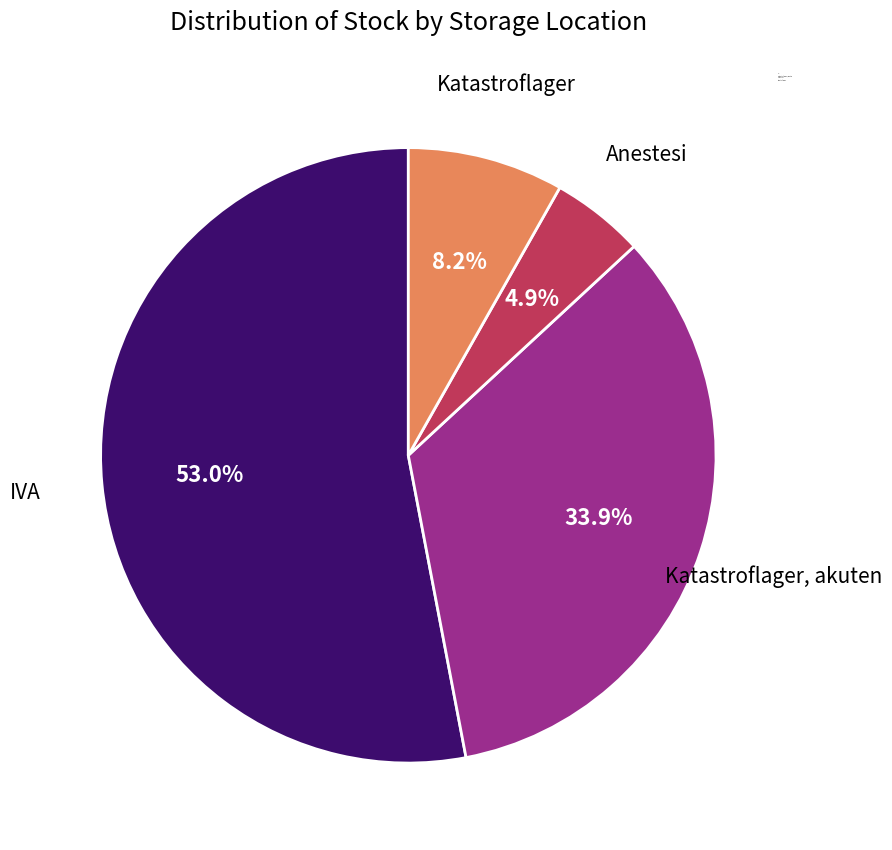

How many slices are in this pie chart?

4